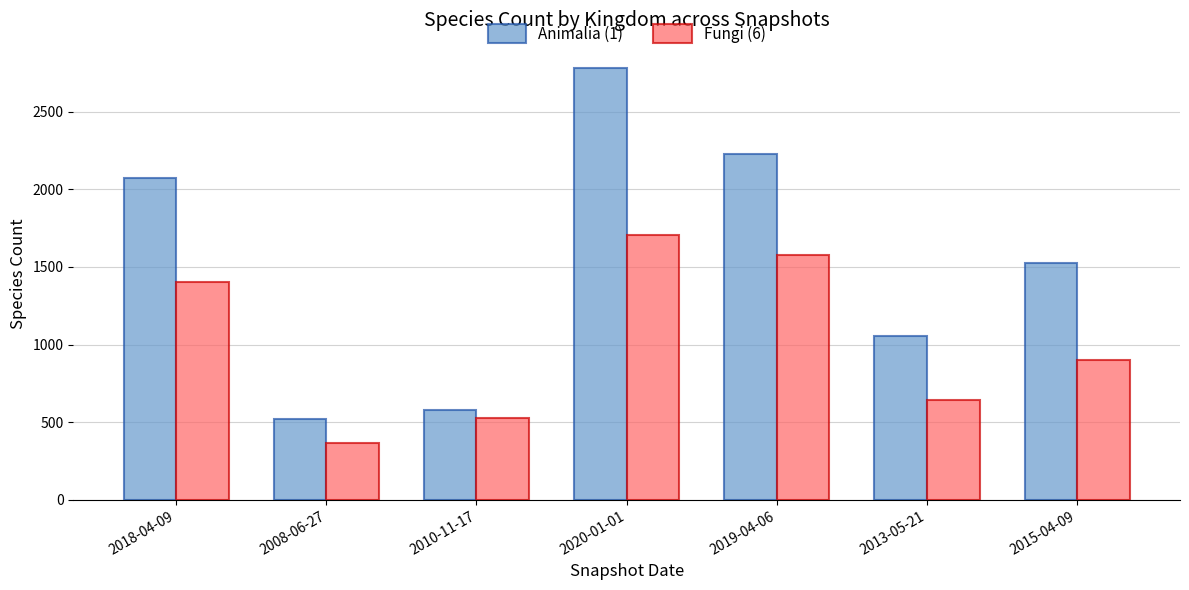

At which category is the sum across all series the highest?

2020-01-01